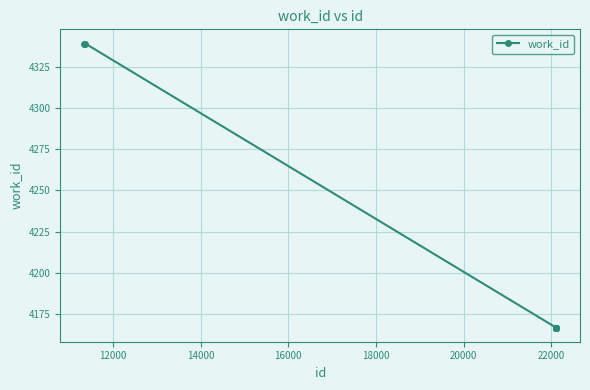

Reading right to left, what are all the values shown in this chart?

4167	4167	4167	4167	4167	4339	4339